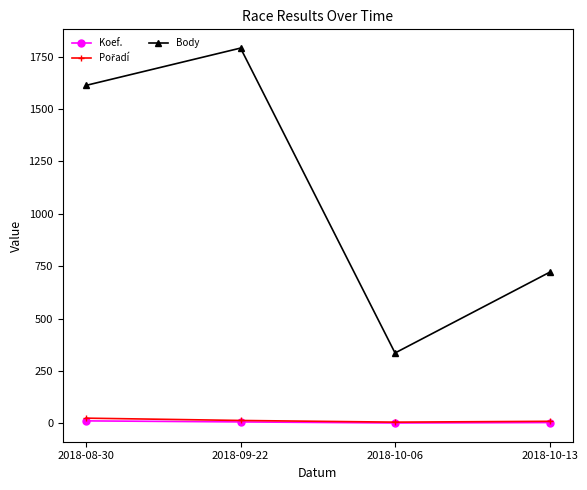

Which series has the widest spread of values?

Body